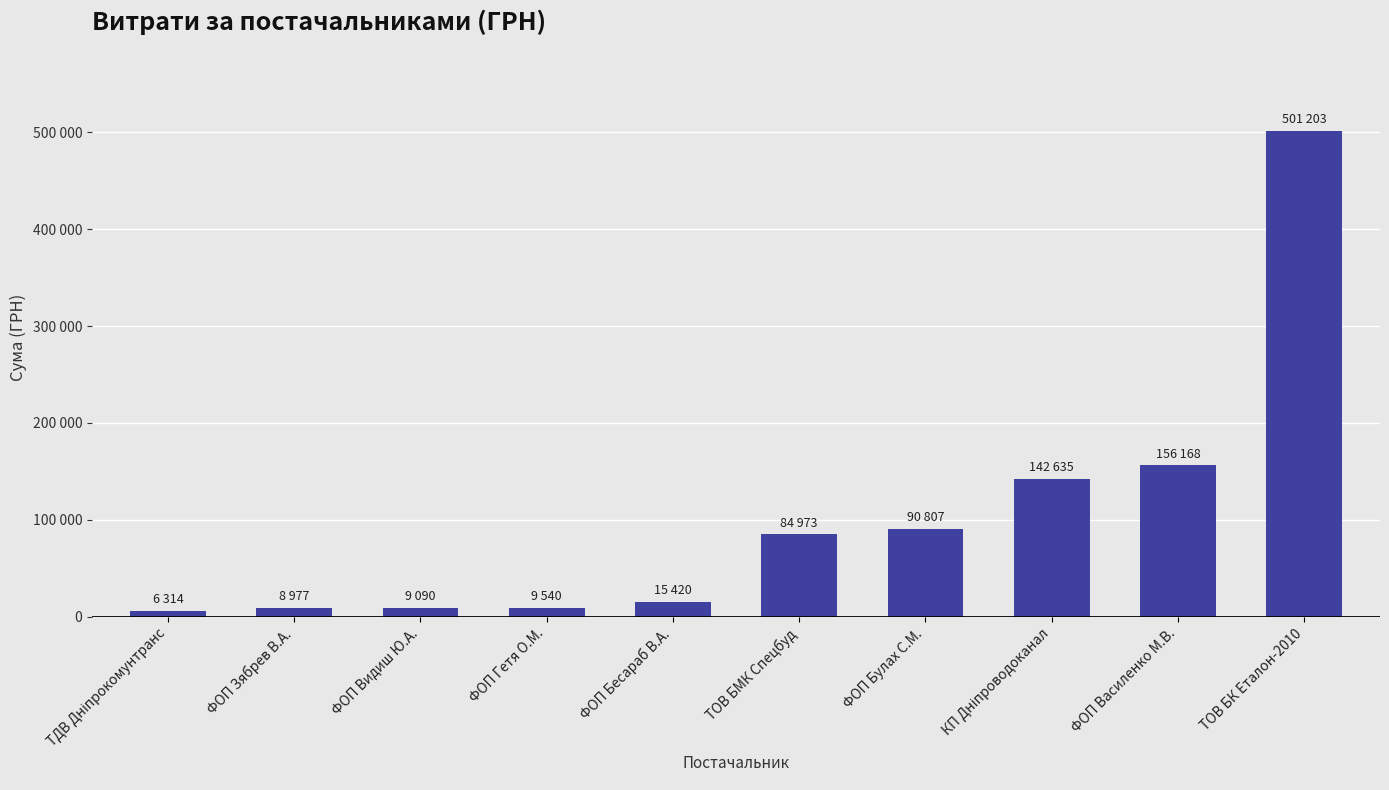

Are the bars horizontal?

No